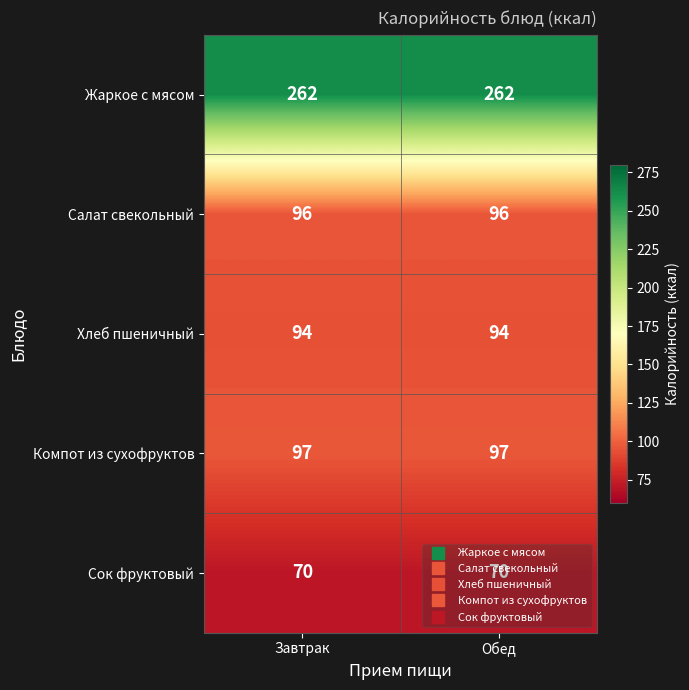

What is the difference between the highest and lowest values at Завтрак?

192